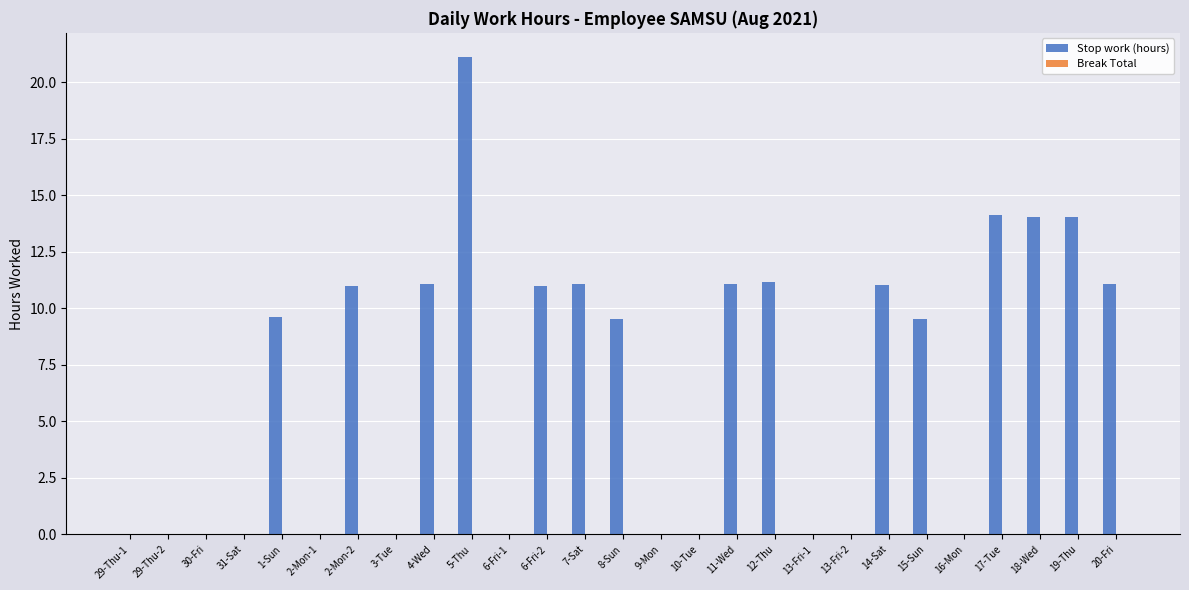

What is the ratio of the value at 20-Fri to the value at 14-Sat?

1.0